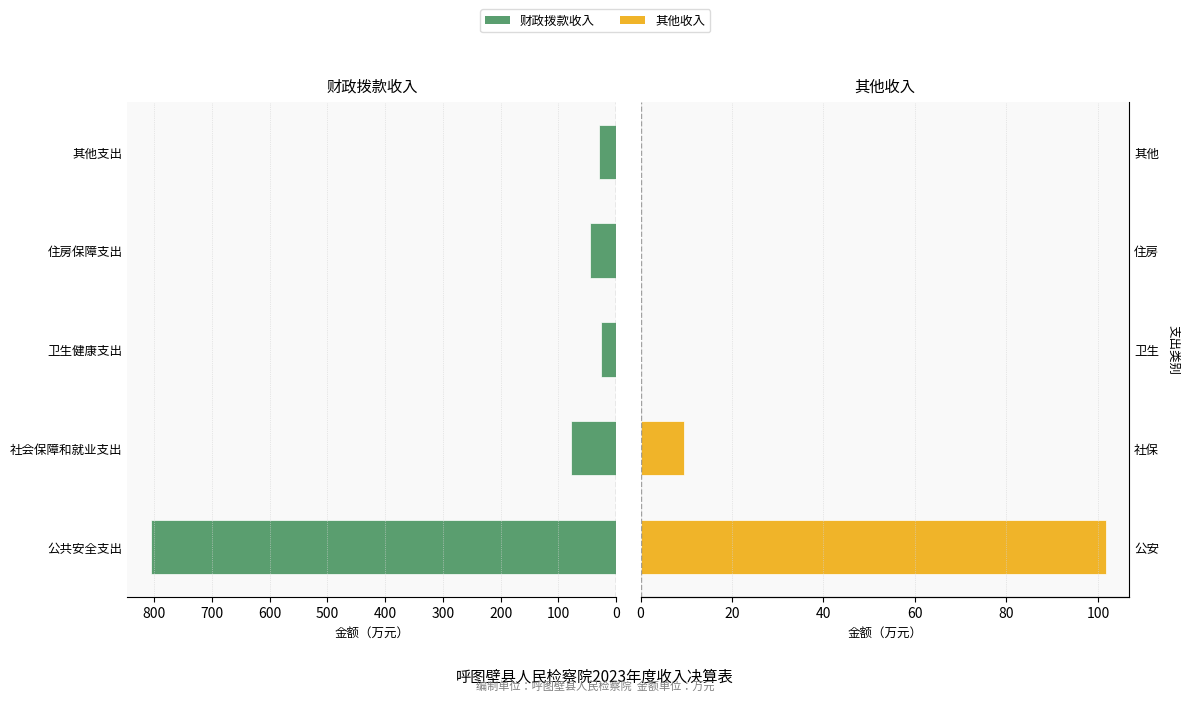

Read the 财政拨款收入 value at 200.

26.0